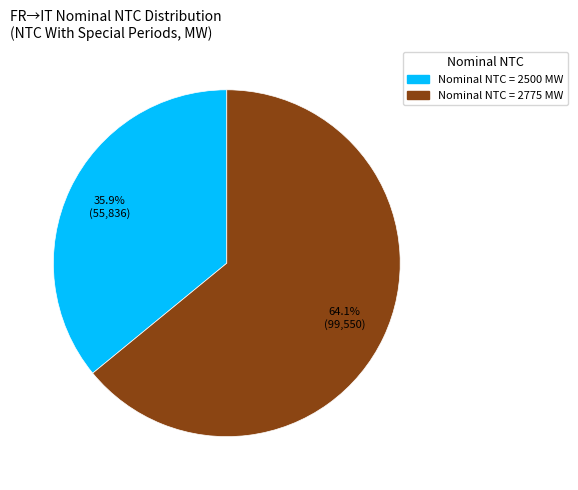

Is there a majority slice in this chart?

Yes